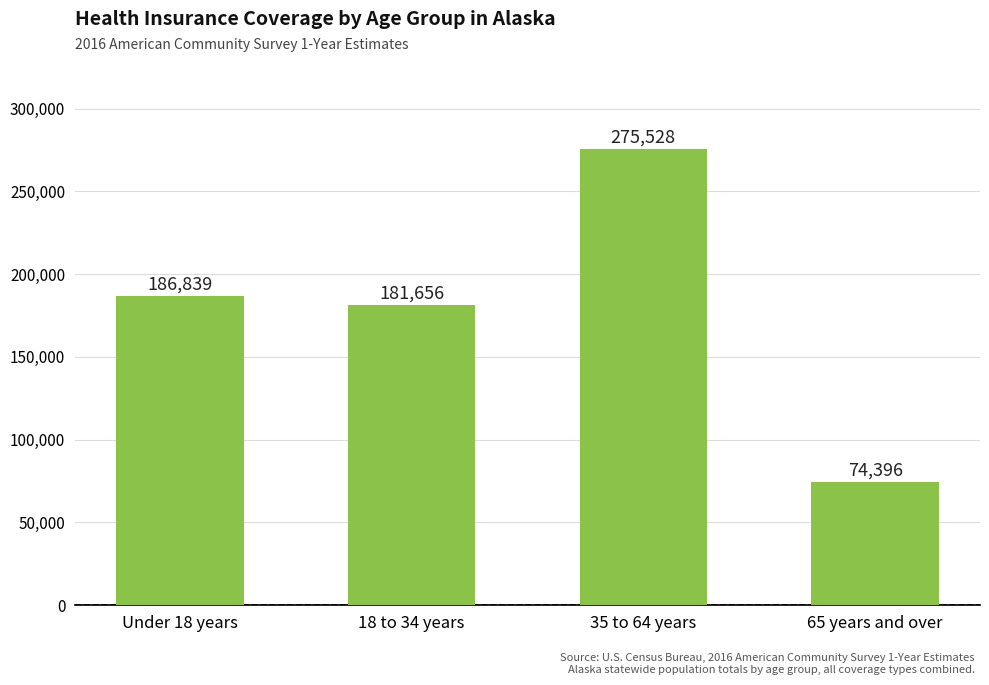

What is the ratio of the value at 18 to 34 years to the value at 65 years and over?

2.4